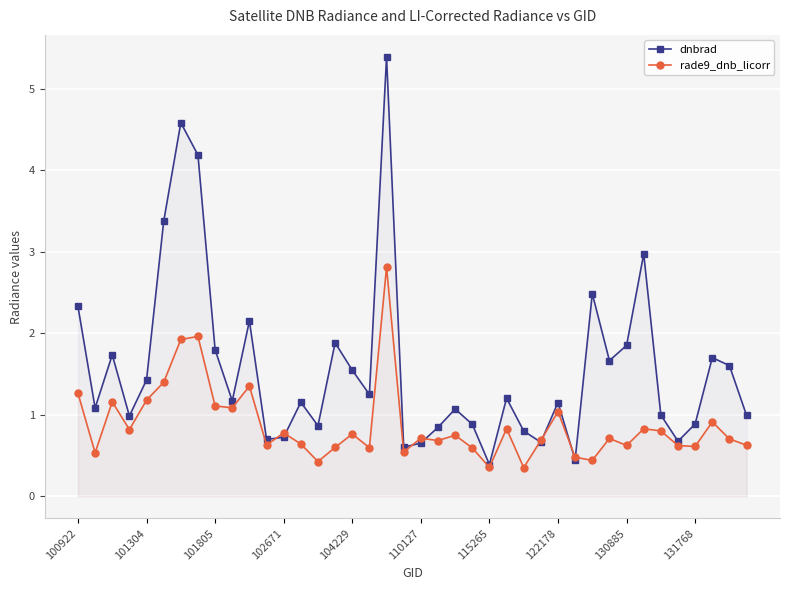

True or false: rade9_dnb_licorr and dnbrad intersect in this chart.

True